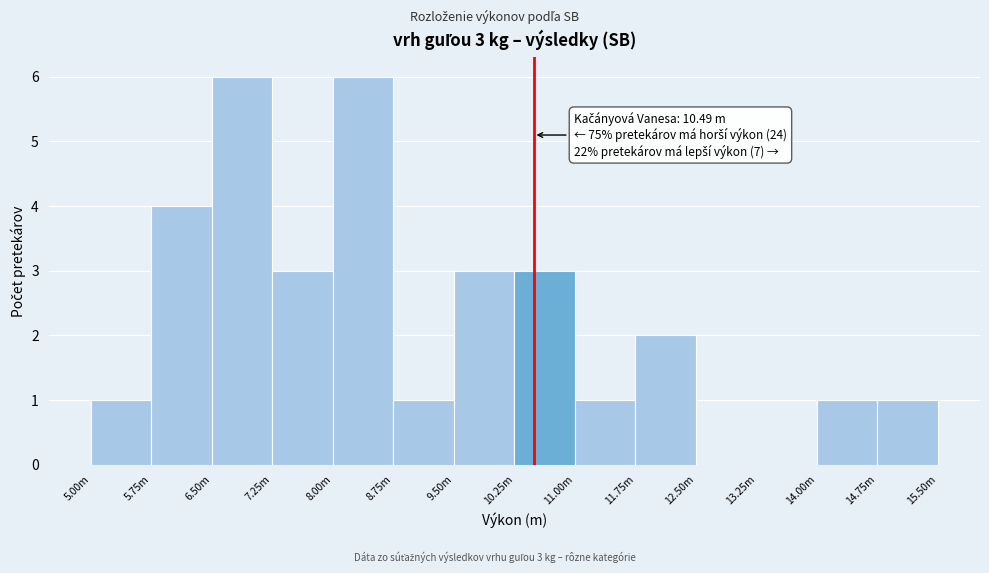

Reading right to left, list all the values displayed in this chart.

14.75m=1	14.00m=1	13.25m=0	12.50m=0	11.75m=2	11.00m=1	10.25m=3	9.50m=3	8.75m=1	8.00m=6	7.25m=3	6.50m=6	5.75m=4	5.00m=1